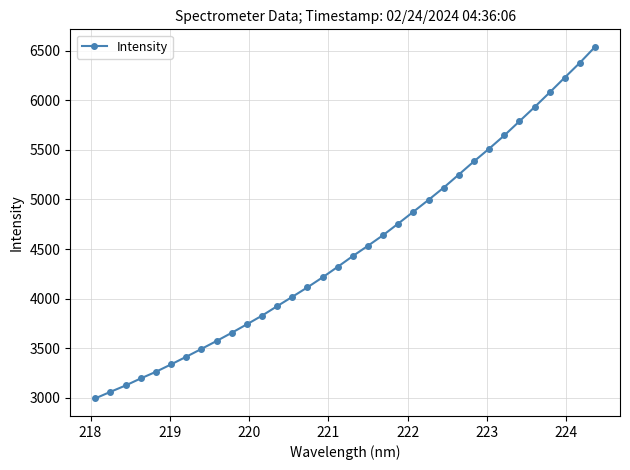

What is the maximum value shown in the chart?

6539.9